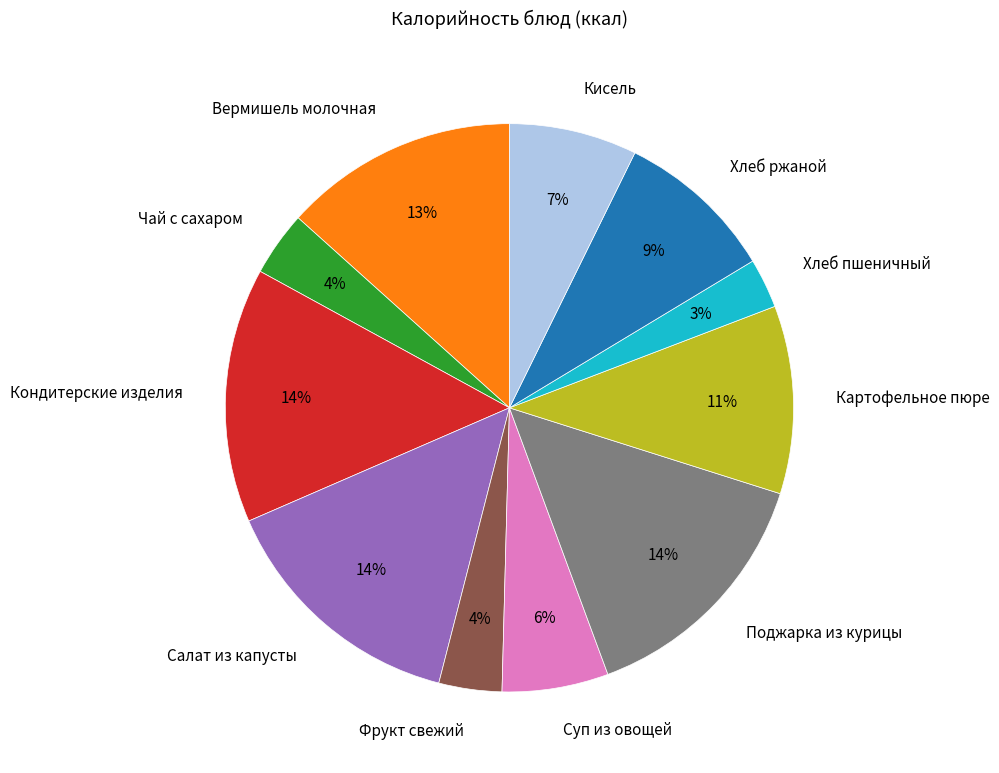

Which category has the smallest portion of the pie?

Хлеб пшеничный